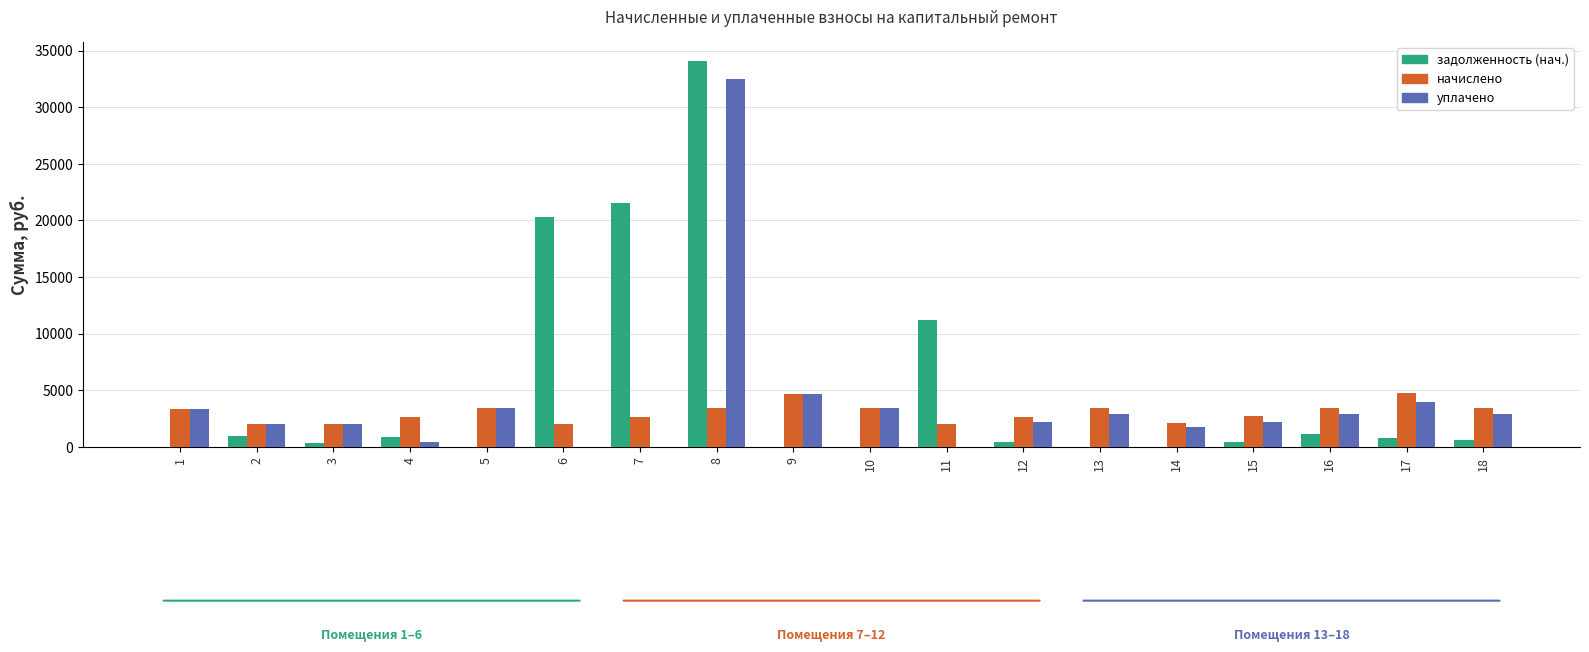

What is the difference between the задолженность (нач.) values at 12 and 8?

33597.9